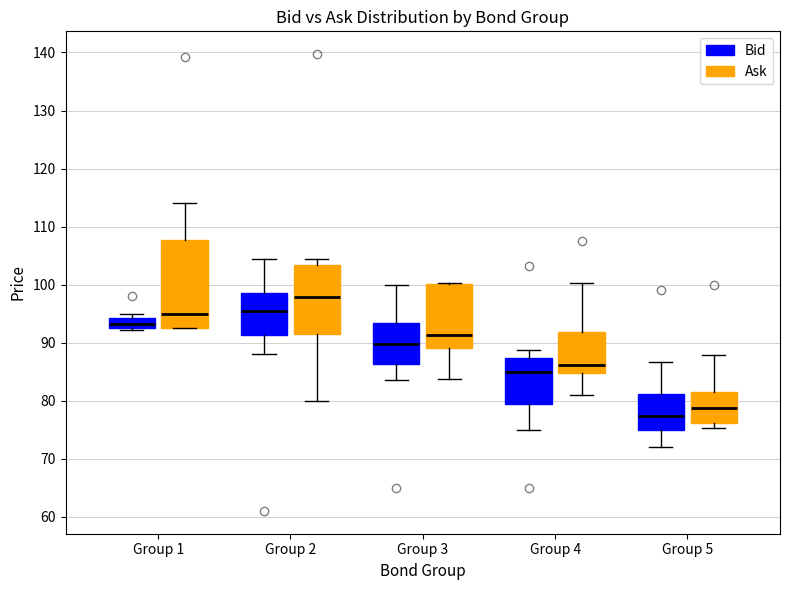

Reading left to right, read every box against the y-axis: the position of its median line, the range the box covers, and the ends of its whiskers. The values are not printed on the chart, so give them approximately, as read against the axis.

Group 1 (Bid): median 93 (inside the box), box 93 to 94, whiskers 92 to 95
Group 1 (Ask): median 95, box 93 to 108, whiskers 93 to 114
Group 2 (Bid): median 96, box 91 to 99, whiskers 88 to 104
Group 2 (Ask): median 98, box 91 to 103, whiskers 80 to 104
Group 3 (Bid): median 90, box 86 to 93, whiskers 84 to 100
Group 3 (Ask): median 91, box 89 to 100, whiskers 84 to 100
Group 4 (Bid): median 85, box 79 to 87, whiskers 75 to 89
Group 4 (Ask): median 86, box 85 to 92, whiskers 81 to 100
Group 5 (Bid): median 77, box 75 to 81, whiskers 72 to 87
Group 5 (Ask): median 79, box 76 to 81, whiskers 75 to 88